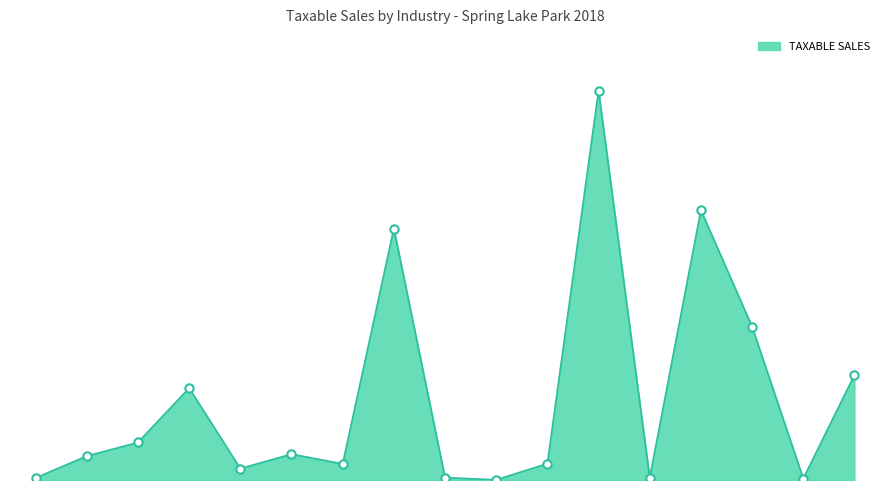

Does the chart display data point markers on the line(s)?

No